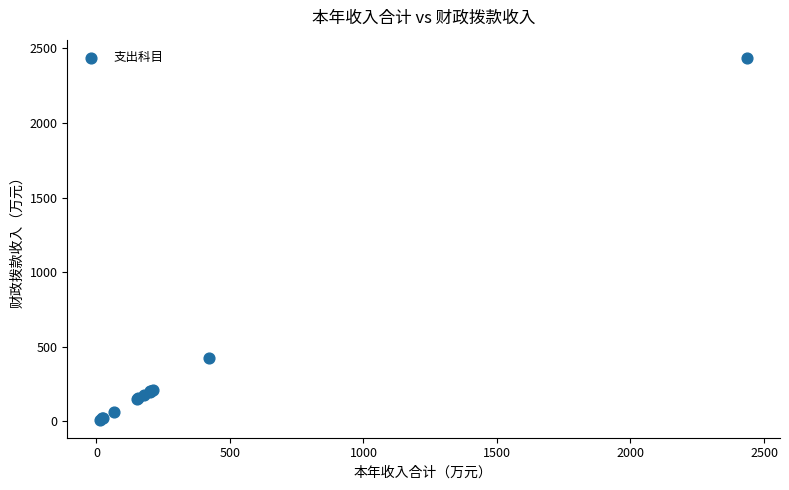

What Y value in the scatter plot is closest to 1224?

422.4